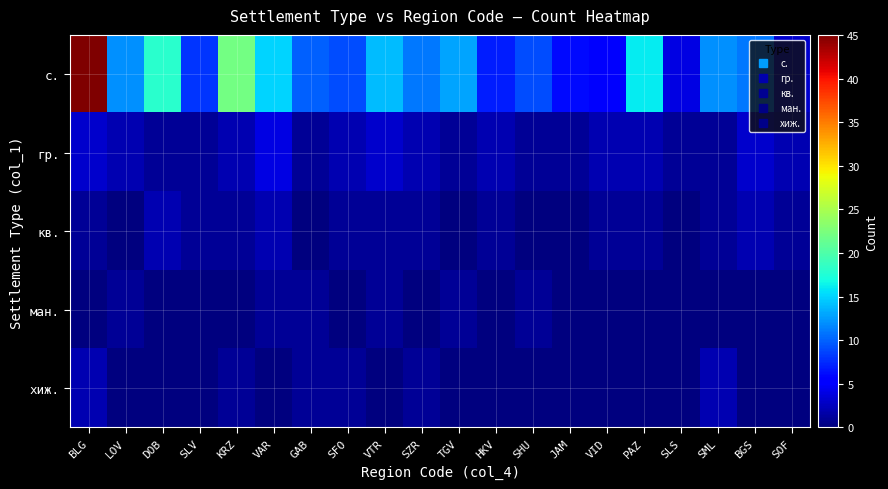

What is the spread (max minus min) of values at SZR?

11